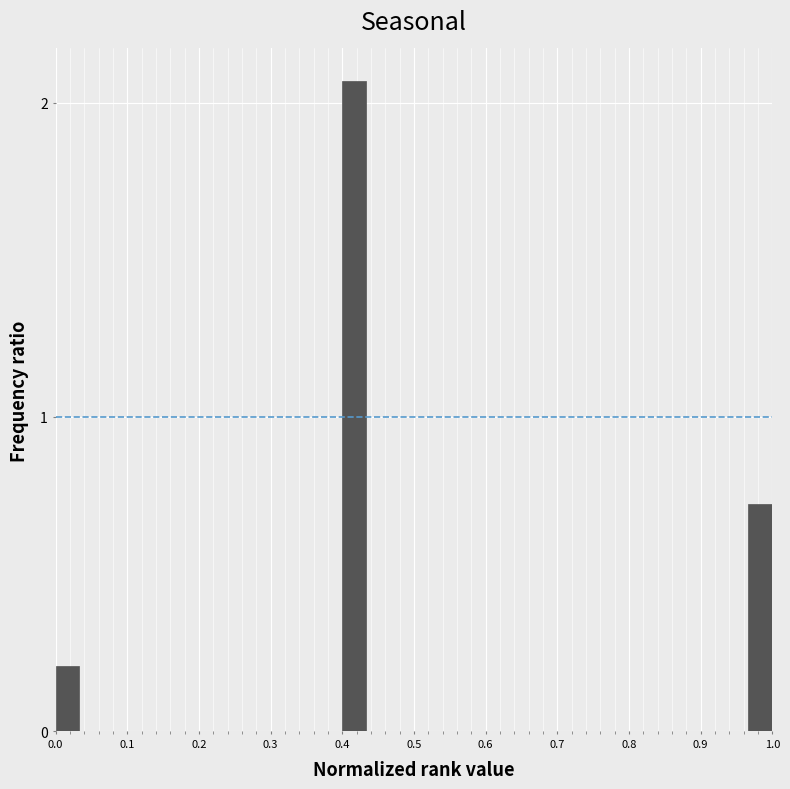

Read against the x-axis, roughly where is the centre of the tallest bar?

0.42